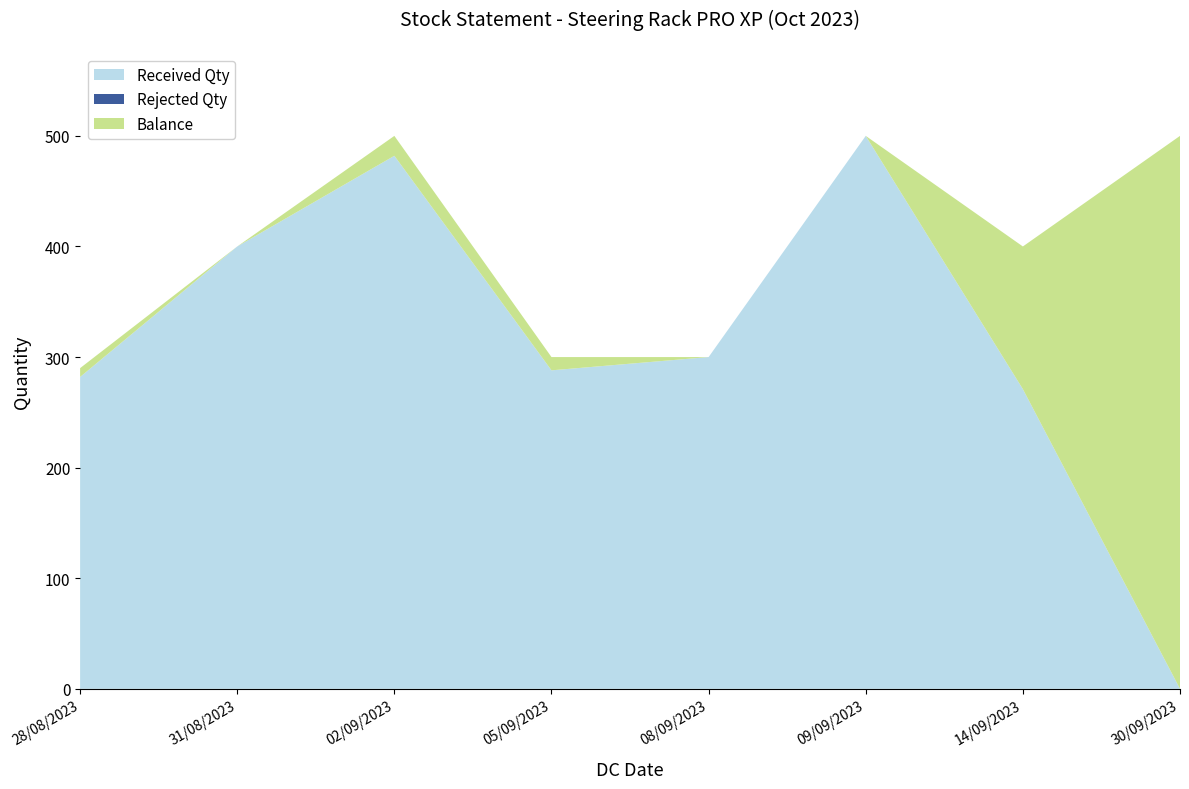

Reading left to right, what are all the values shown in this chart?

Balance: 28/08/2023=8	31/08/2023=0	02/09/2023=18	05/09/2023=12	08/09/2023=0	09/09/2023=0	14/09/2023=129	30/09/2023=500
Received Qty: 28/08/2023=282	31/08/2023=400	02/09/2023=482	05/09/2023=288	08/09/2023=300	09/09/2023=500	14/09/2023=271	30/09/2023=0
Rejected Qty: 28/08/2023=0	31/08/2023=0	02/09/2023=0	05/09/2023=0	08/09/2023=0	09/09/2023=0	14/09/2023=0	30/09/2023=0